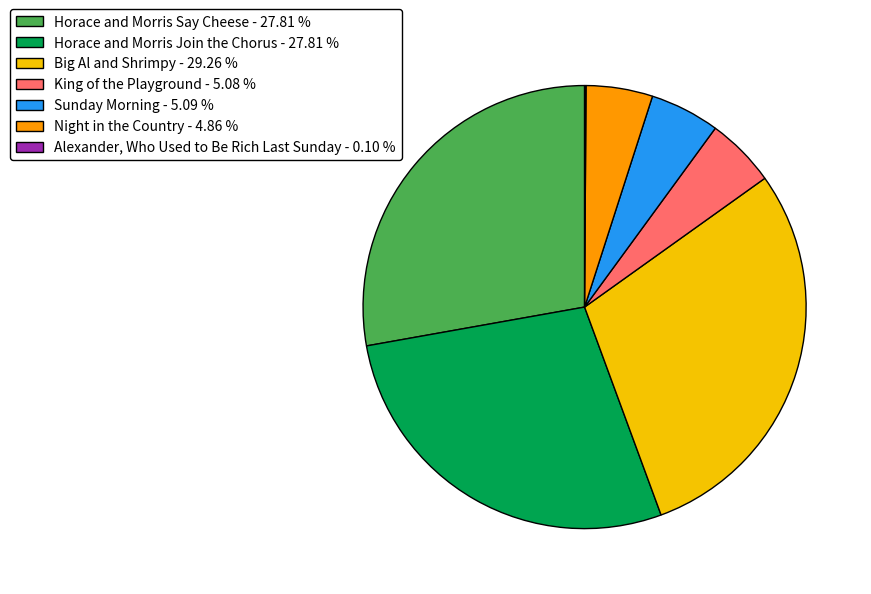

Combined, do Horace and Morris Say Cheese - 27.81 % and Night in the Country - 4.86 % account for over 50%?

No